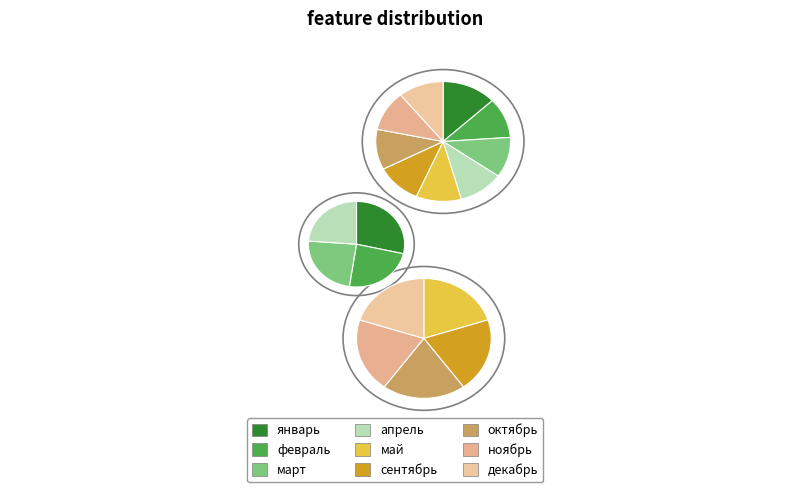

Approximately how many times larger is the value at февраль compared to январь?

0.8